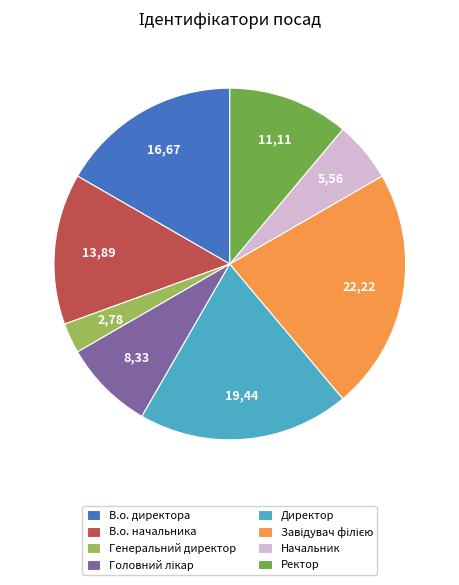

Does В.о. директора account for over 50% of the chart?

No